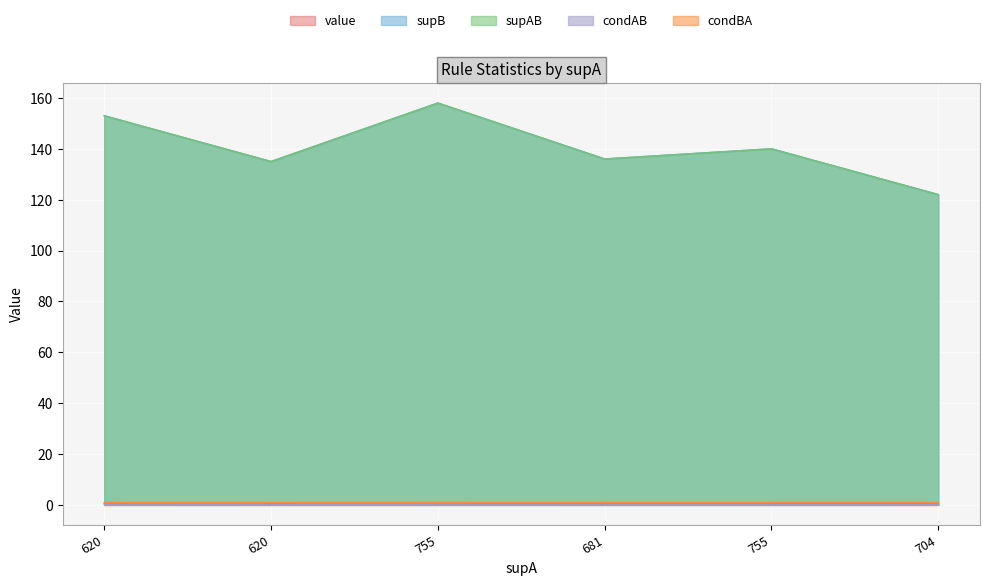

True or false: value has more than 1 interior local peaks.

False